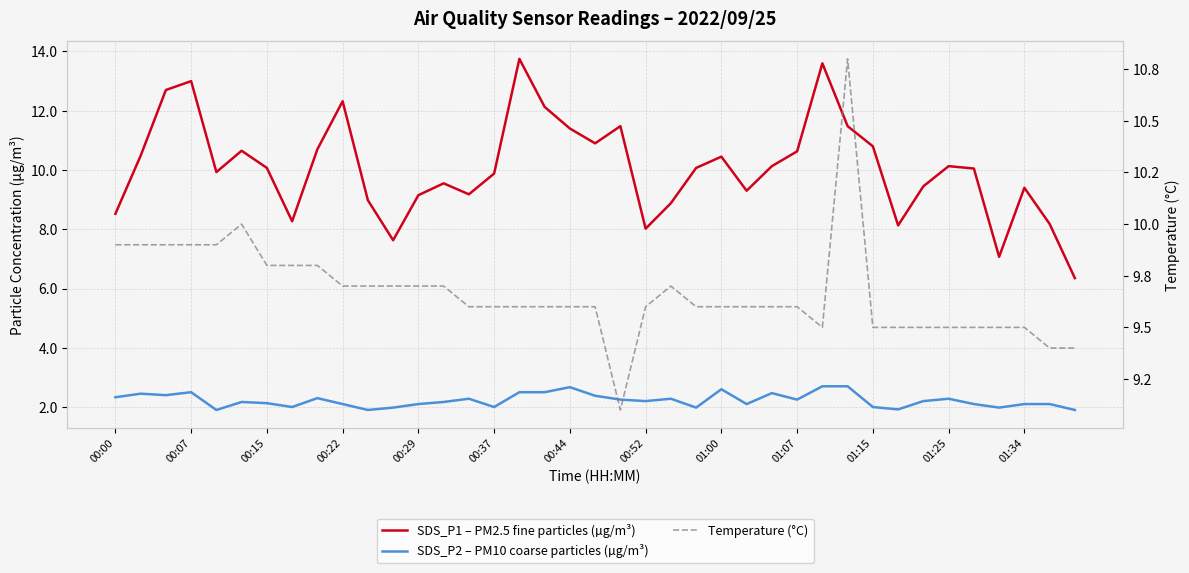

Does the chart have visible grid lines?

Yes